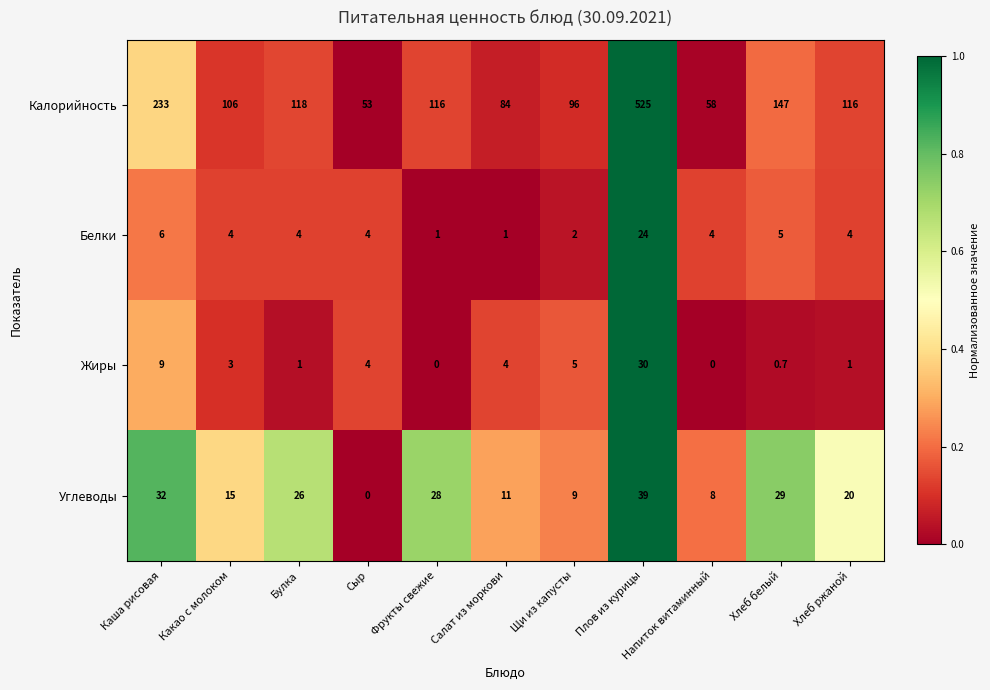

At how many categories does at least one series exceed 0?

11